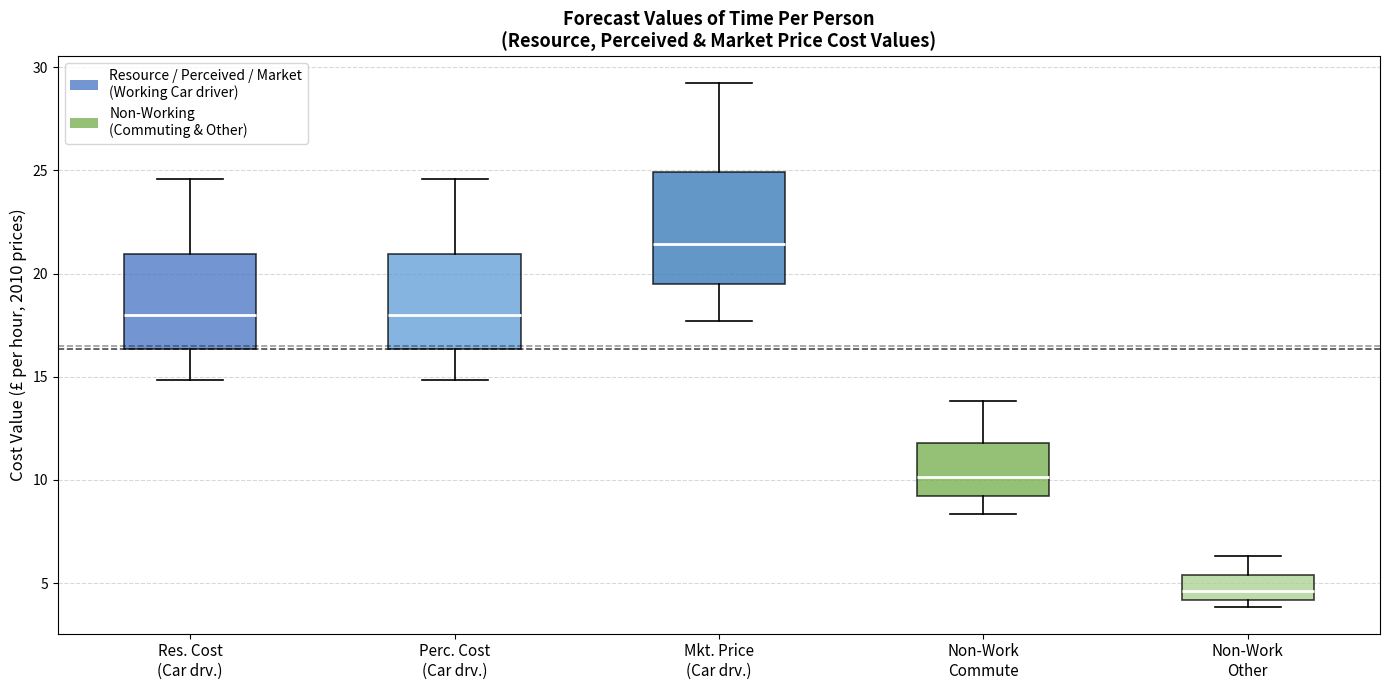

Reading left to right, transcribe this box plot: for each box, give where its median line is, the range the box spans, and where its two whiskers end, as read against the y-axis. The values are not printed on the chart, so give them approximately, as read against the axis.

Res. Cost (Car drv.): median 18.0, box 16.5 to 21.0, whiskers 15.0 to 24.5
Perc. Cost (Car drv.): median 18.0, box 16.5 to 21.0, whiskers 15.0 to 24.5
Mkt. Price (Car drv.): median 21.5, box 19.5 to 25.0, whiskers 17.5 to 29.0
Non-Work Commute: median 10.0, box 9.0 to 12.0, whiskers 8.5 to 14.0
Non-Work Other: median 4.5, box 4.0 to 5.5, whiskers 4.0 (just below the box's lower edge) to 6.5